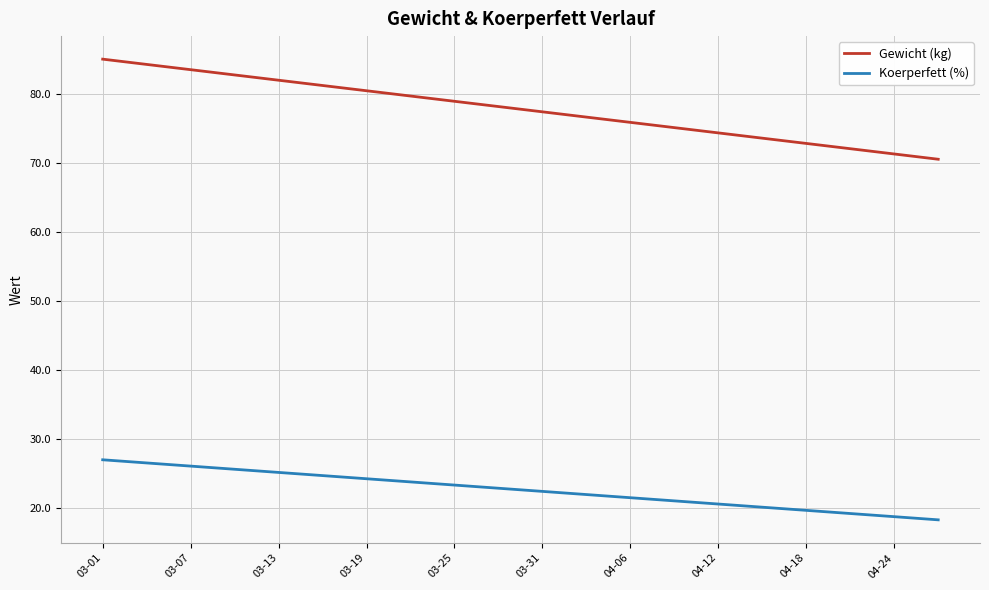

What is the highest value of the Gewicht (kg) series?

85.0